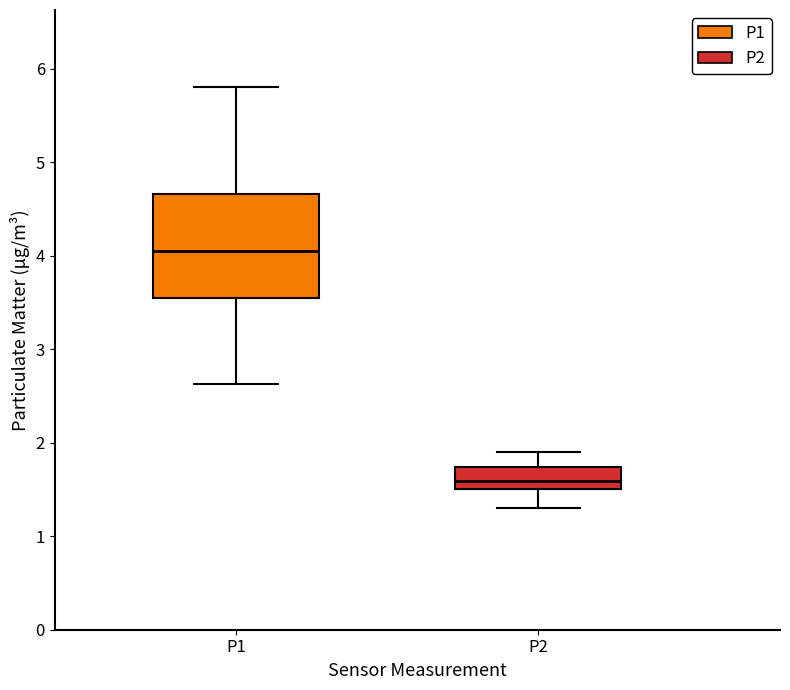

Reading left to right, transcribe this box plot: for each box, give where its median line is, the range the box spans, and where its two whiskers end, as read against the y-axis. The values are not printed on the chart, so give them approximately, as read against the axis.

P1: median 4.1, box 3.5 to 4.7, whiskers 2.6 to 5.8
P2: median 1.6, box 1.5 to 1.7, whiskers 1.3 to 1.9